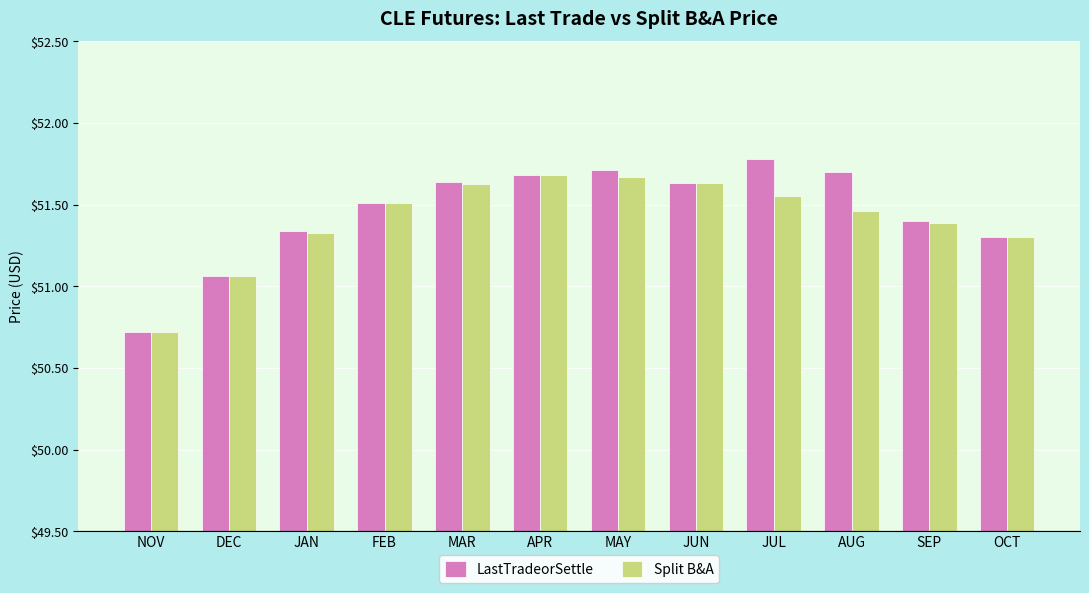

True or false: Split B&A has a value of 10.4 at JAN.

False